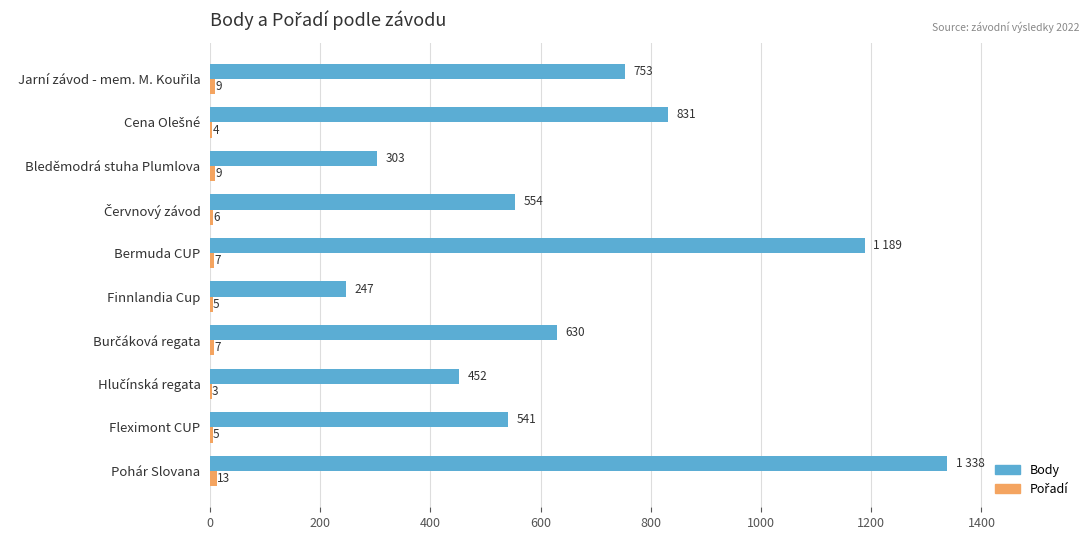

At which category does the chart reach its peak across all series?

Pohár Slovana